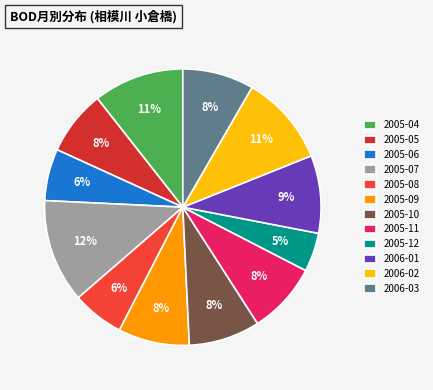

What is the largest slice in the pie chart?

2005-07